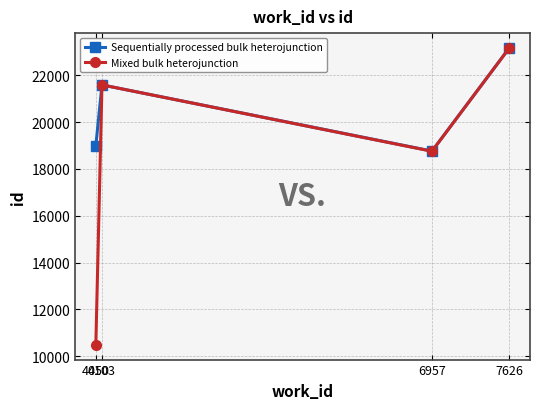

Is the value of Mixed bulk heterojunction at 4103 greater than the value of Sequentially processed bulk heterojunction at 6957?

Yes